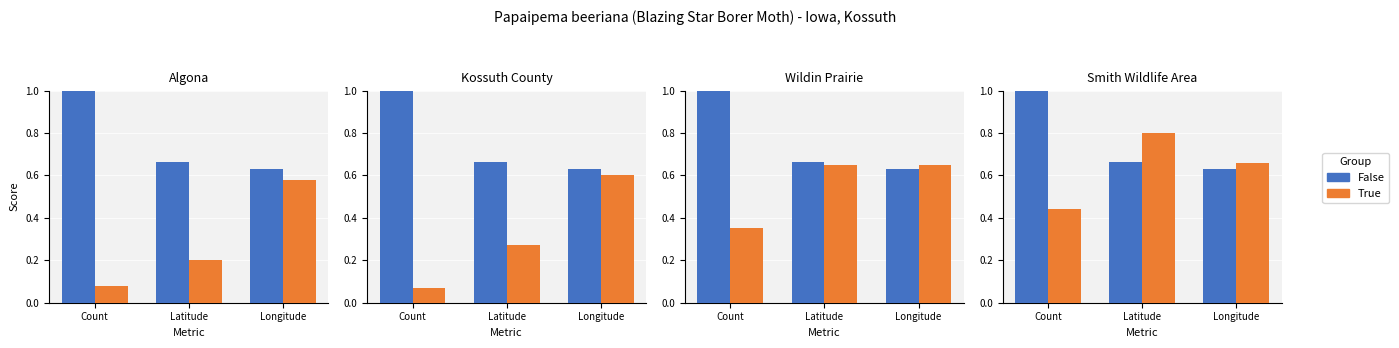

What position from the left is Longitude?

3